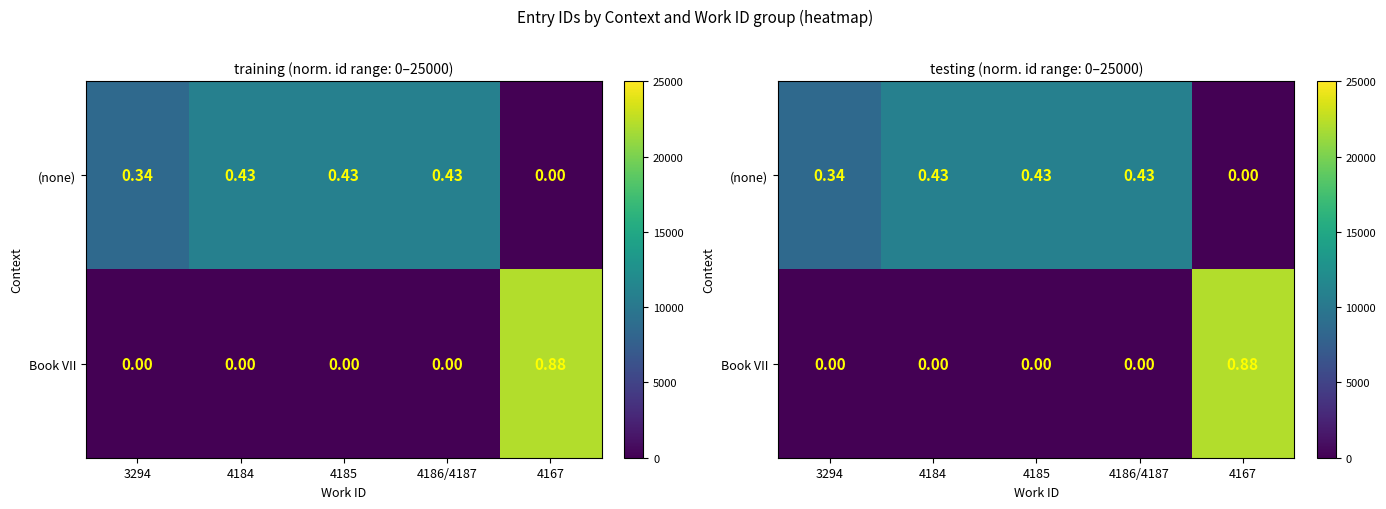

Rank the series at 4167 from highest to lowest value.

Book VII, (none)